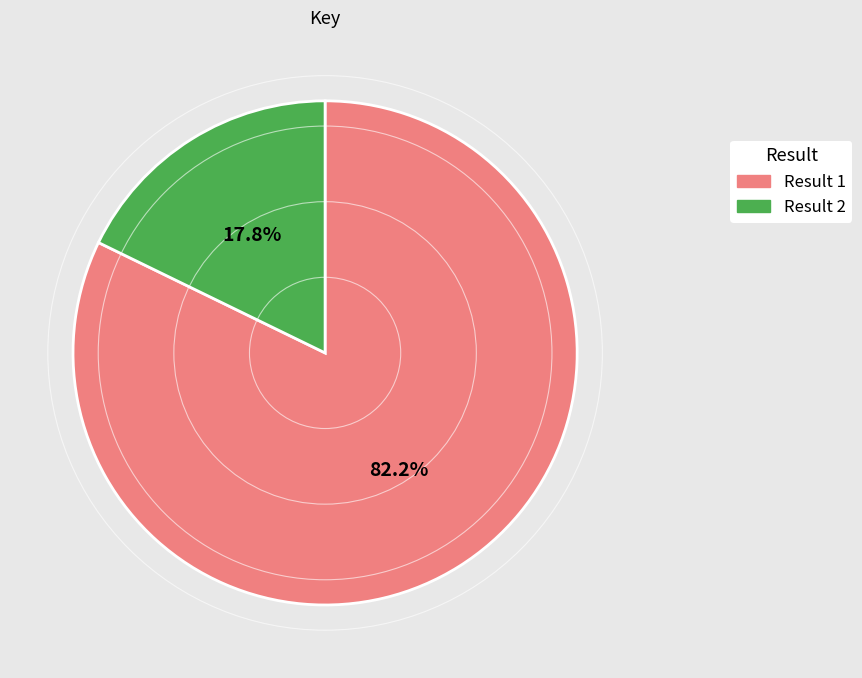

Is there a majority slice in this chart?

Yes